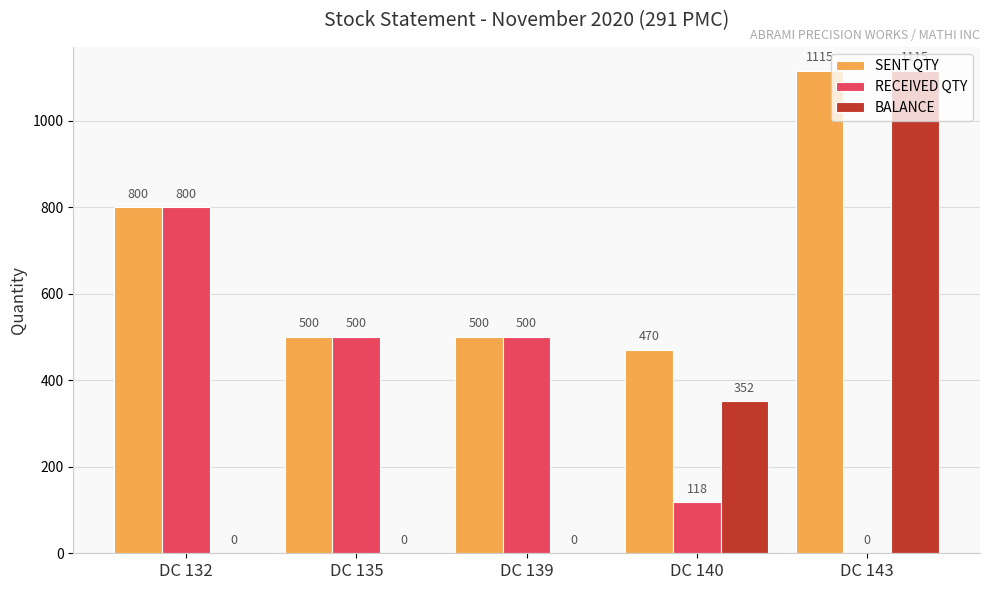

Count the BALANCE values in the range 0 to 352.

4